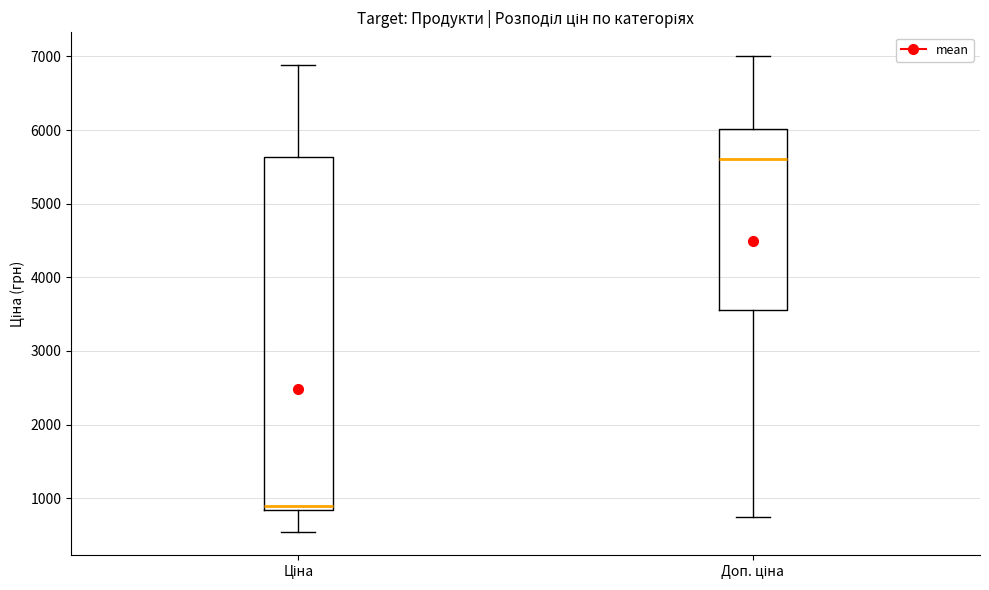

Which box's median line is the highest?

Доп. ціна